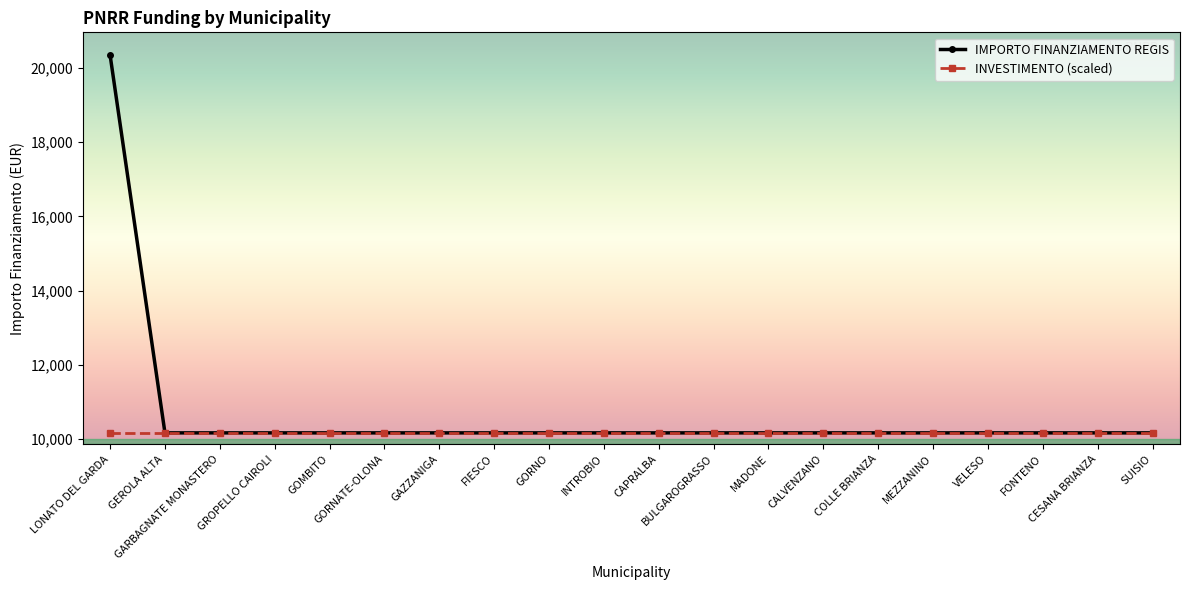

What is the minimum value for INVESTIMENTO (scaled)?

10172